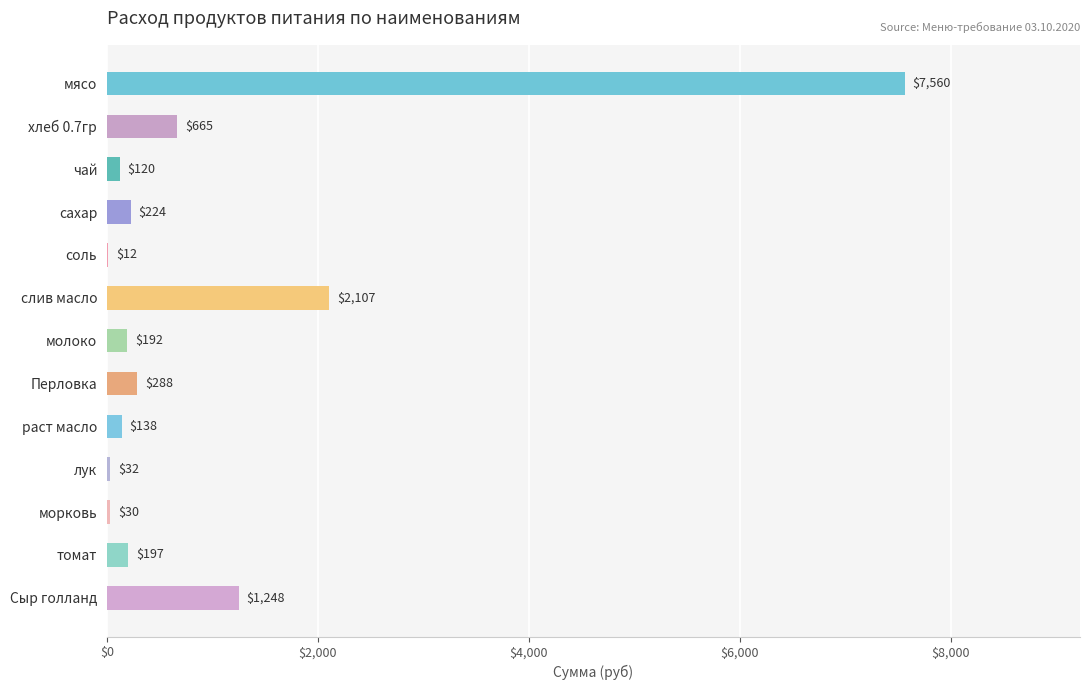

What is the maximum value shown in the chart?

7560.0